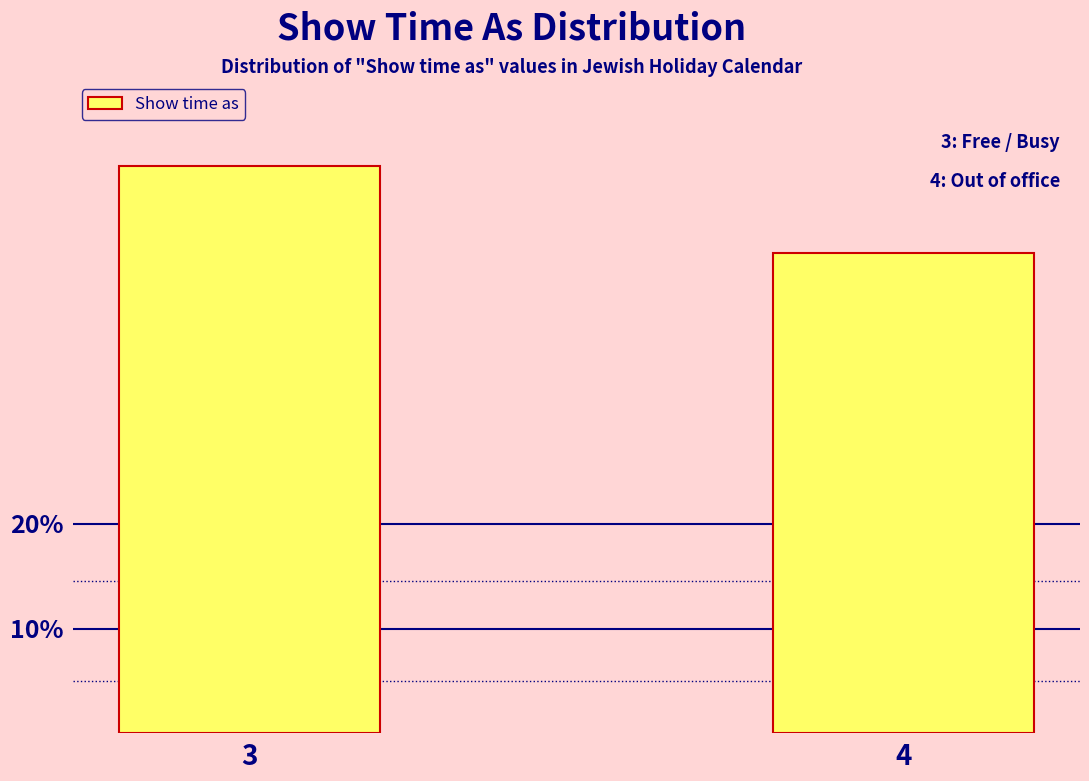

Reading left to right, transcribe all the data shown in this chart.

3=54.2	4=45.8